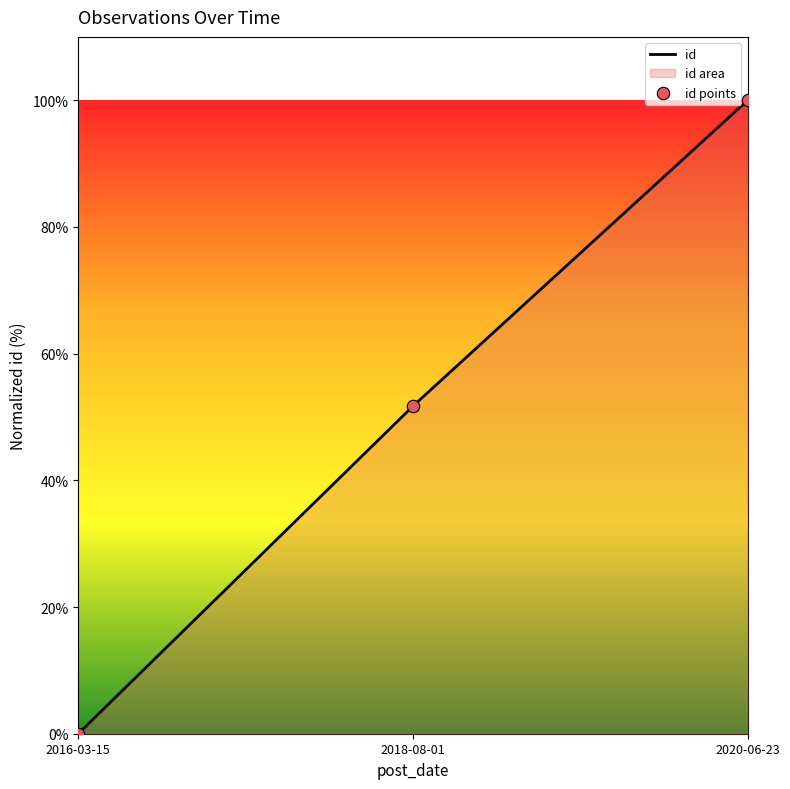

What is the change in value from 2016-03-15 to 2018-08-01?

+51.7